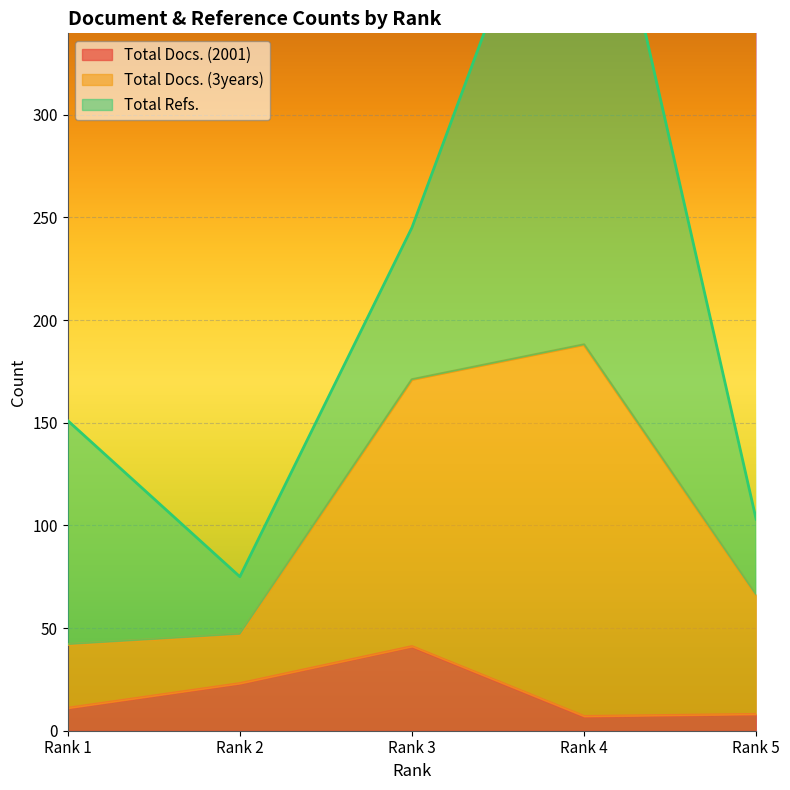

At which category is the sum across all series the highest?

Rank 4